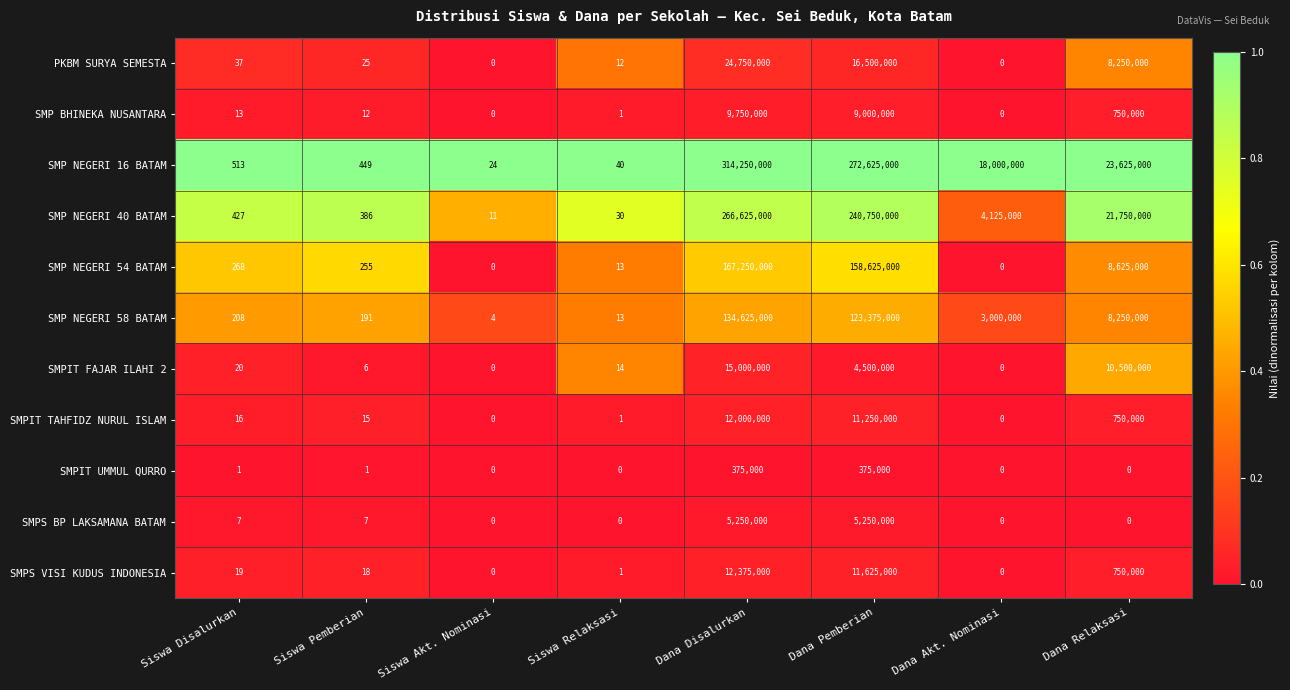

Count the number of data series in this chart.

11